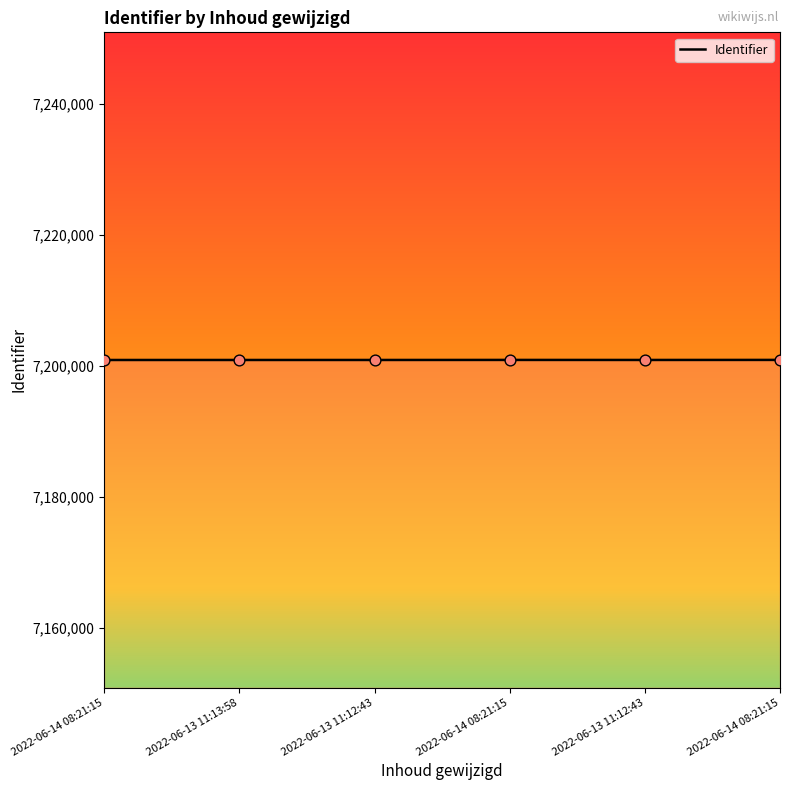

What is the change in value from 2022-06-14 08:21:15 to 2022-06-13 11:12:43?

+2